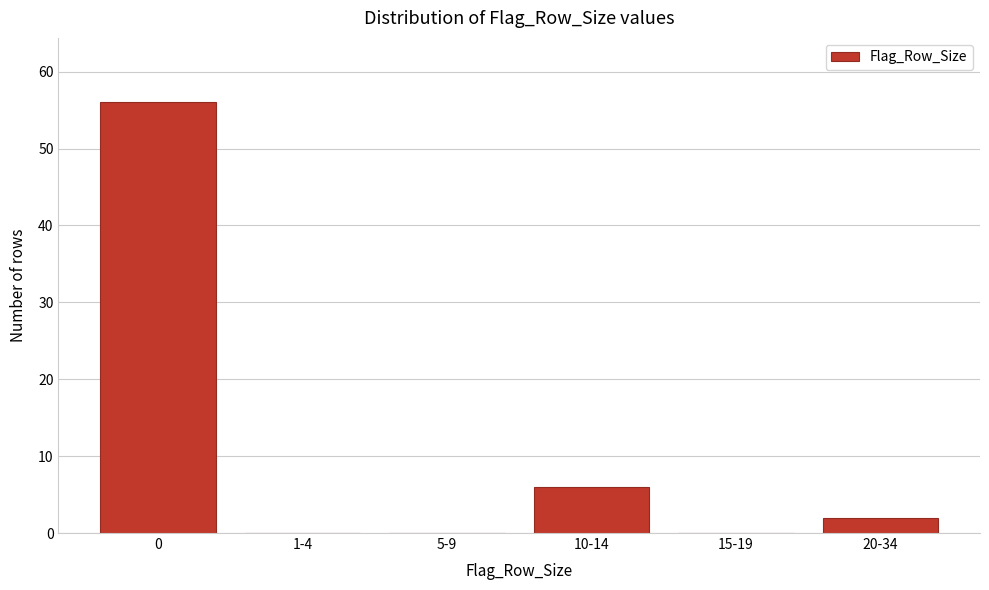

Reading left to right, what are all the values shown in this chart?

0=56	1-4=0	5-9=0	10-14=6	15-19=0	20-34=2